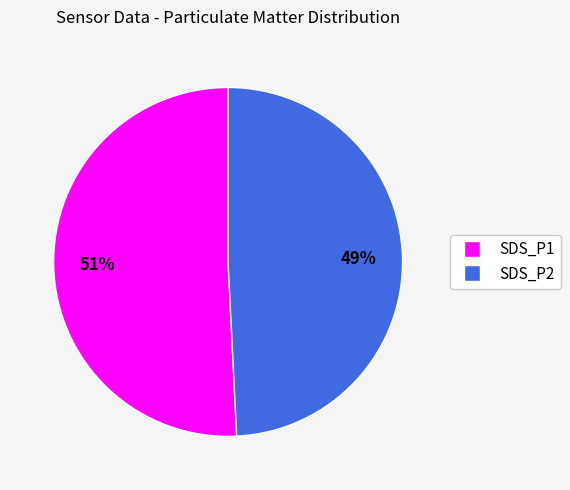

To the nearest percent, what portion does SDS_P2 represent?

49%